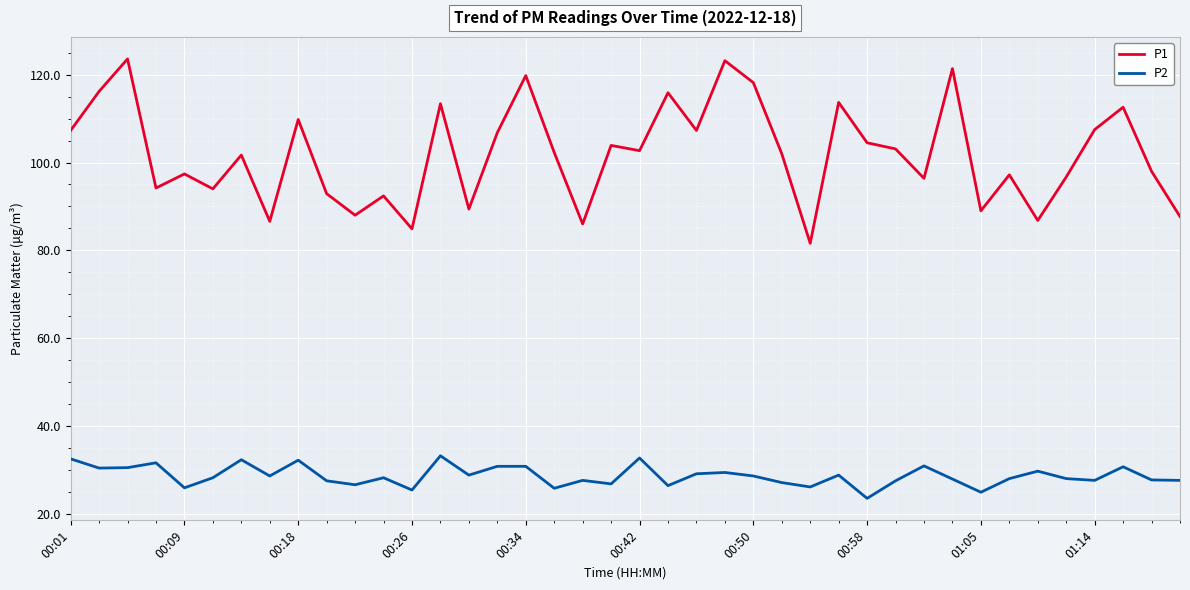

What is the greatest value displayed?

123.6